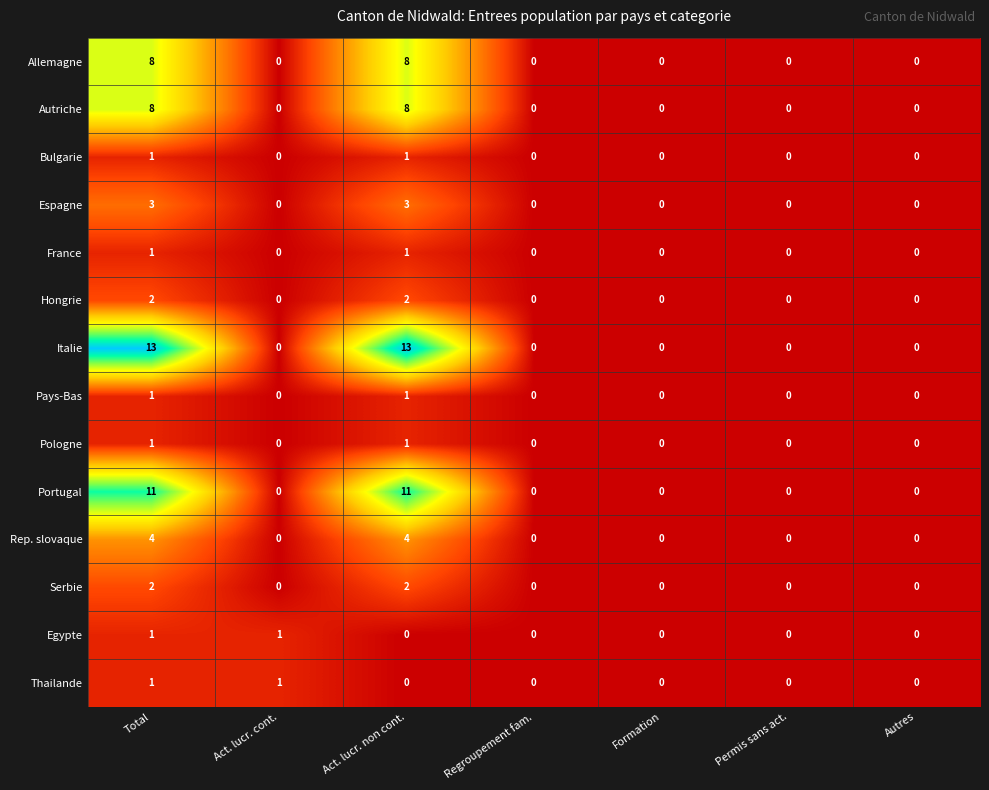

How many values in the France series exceed 0?

2